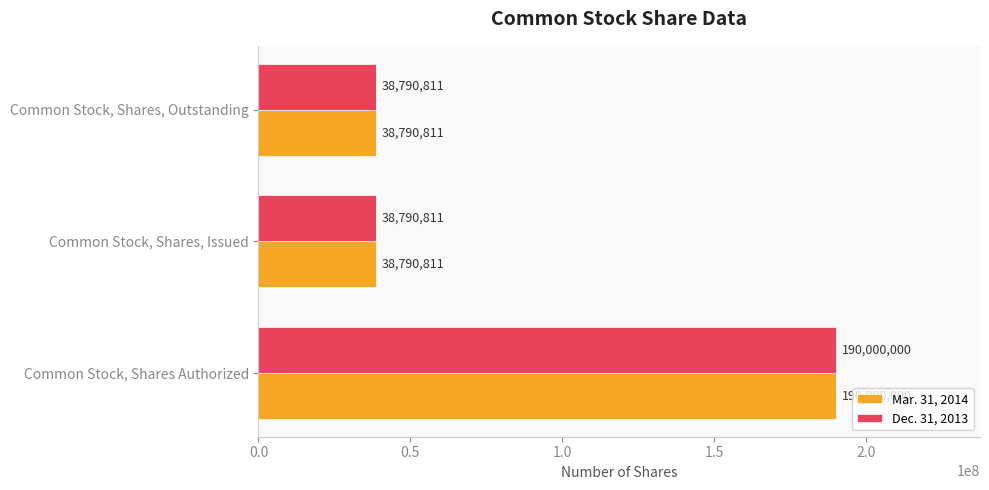

True or false: Mar. 31, 2014 has a value of 23171468 at Common Stock, Shares, Outstanding.

False